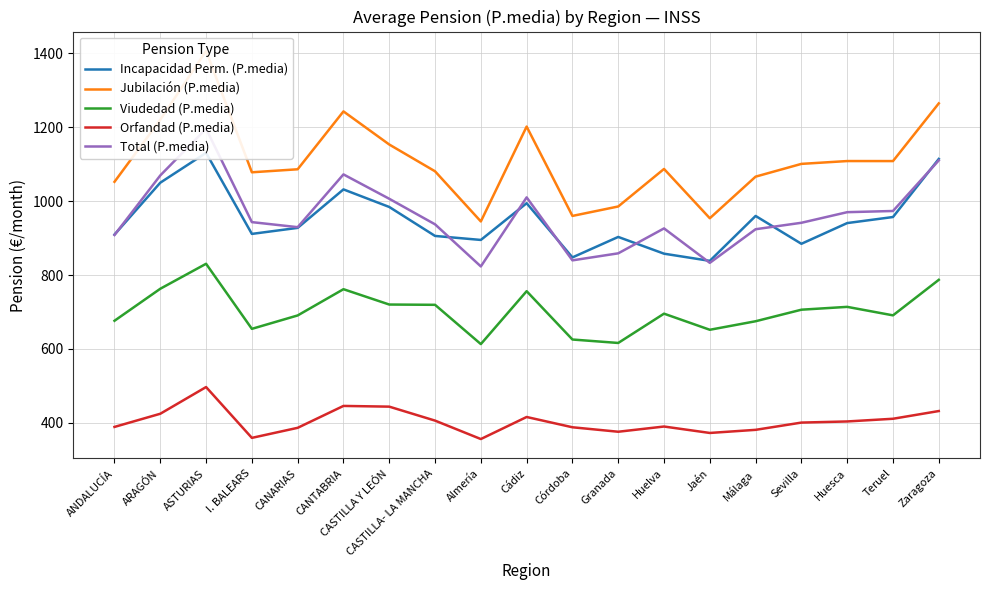

Count the number of data series in this chart.

5